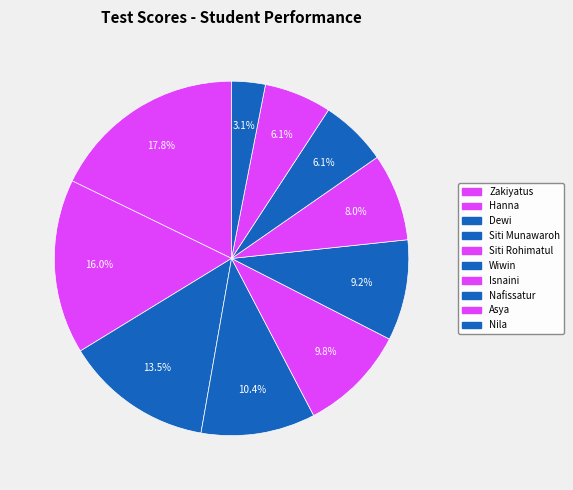

How many segments does this pie chart have?

10